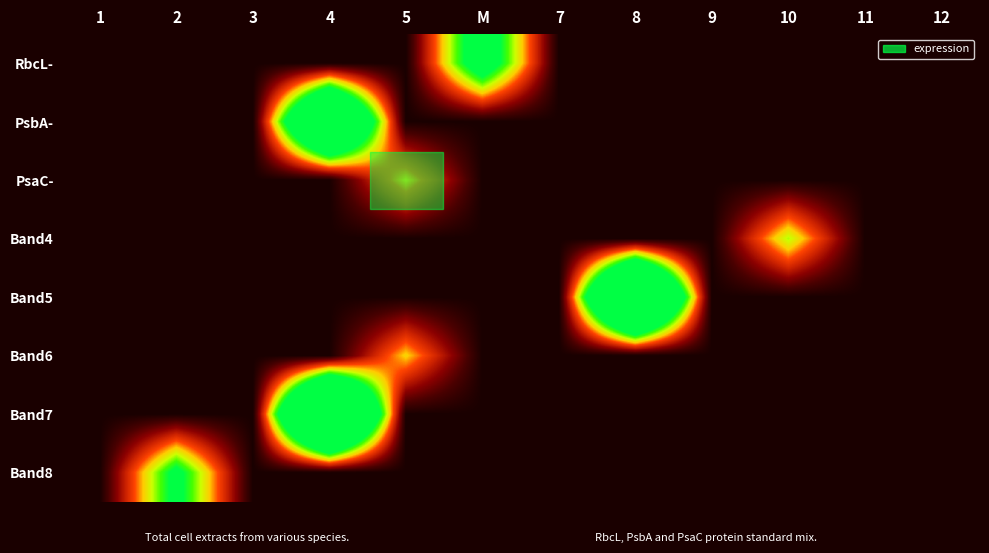

True or false: row_1 has a value of 0.0 at 9.

True